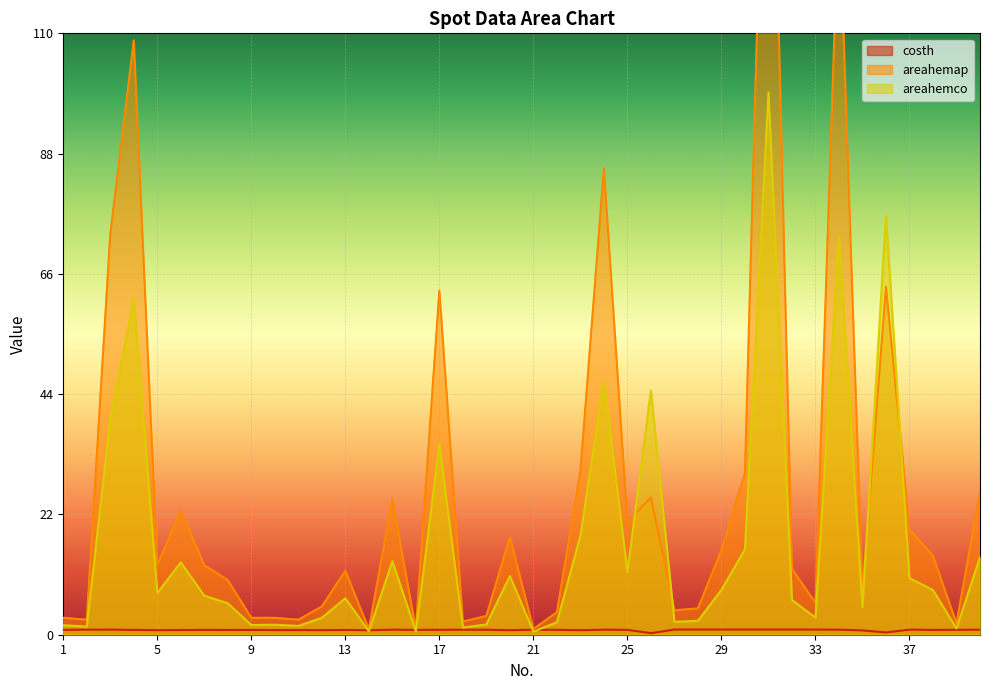

True or false: areahemap and costh cross at least once.

False